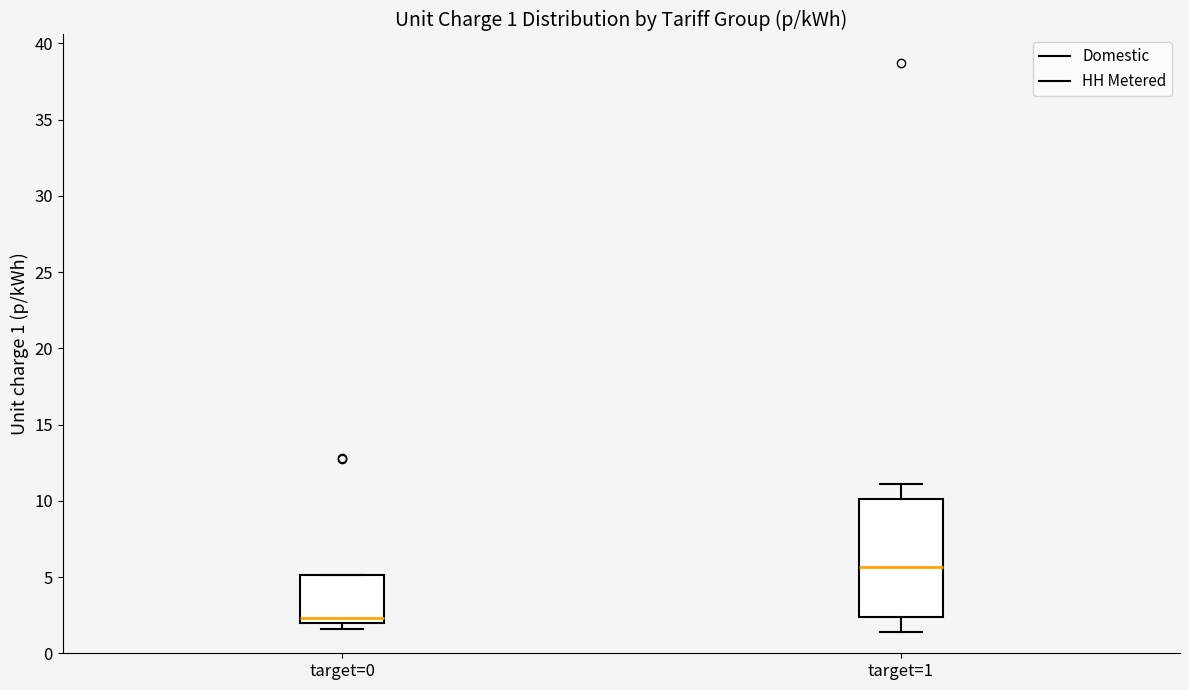

Which box has the highest median line?

target=1